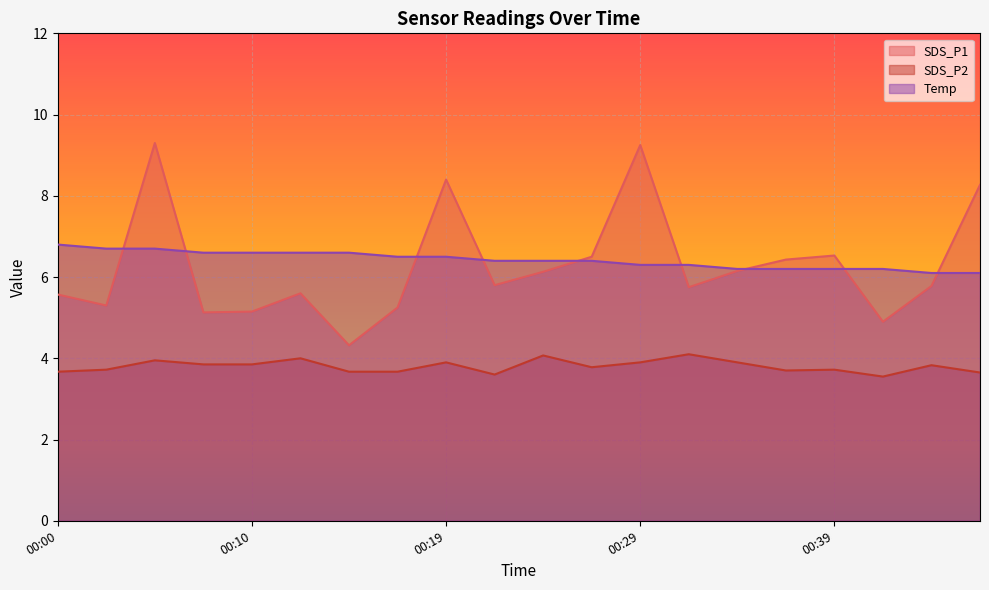

How many data points in SDS_P1 are less than 5?

2